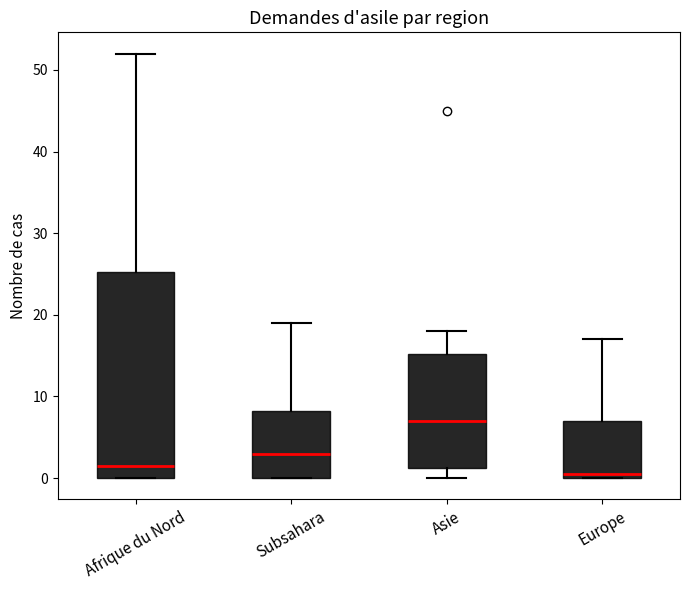

Reading left to right, transcribe this box plot: for each box, give where its median line is, the range the box spans, and where its two whiskers end, as read against the y-axis. The values are not printed on the chart, so give them approximately, as read against the axis.

Afrique du Nord: median 2, box 0 to 25, whiskers 0 to 52
Subsahara: median 3, box 0 to 8, whiskers 0 to 19
Asie: median 7, box 1 to 15, whiskers 0 to 18
Europe: median 1, box 0 to 7, whiskers 0 to 17